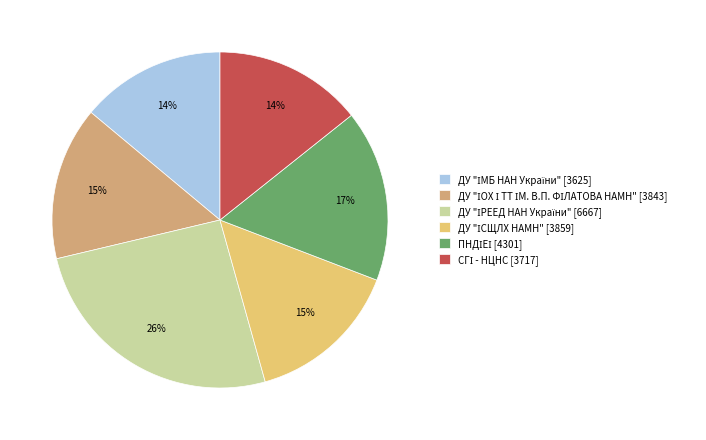

Does any single category account for the majority?

No